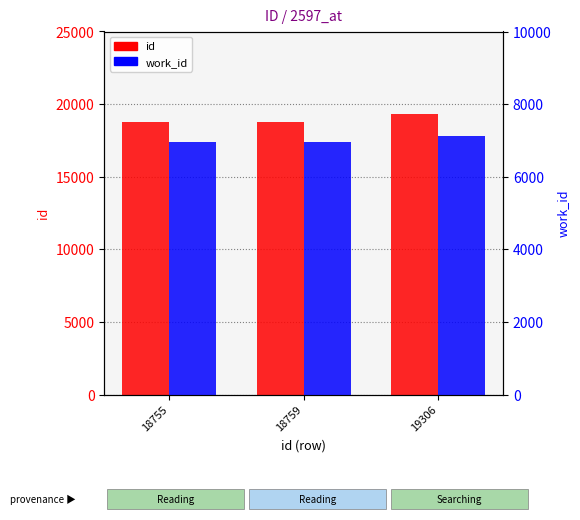

What are all the series names shown in the legend?

id, work_id